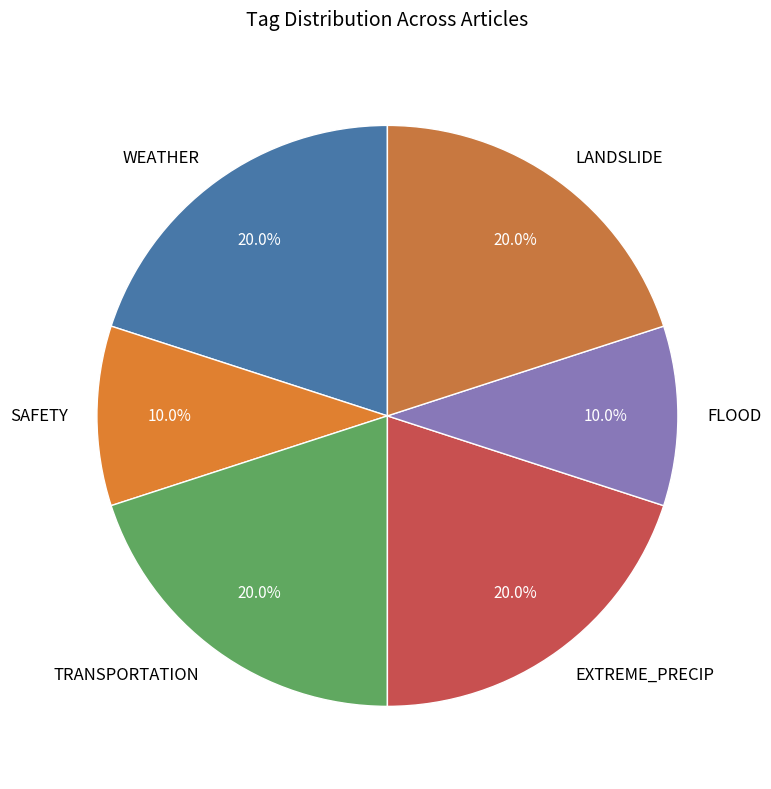

To the nearest percent, what is the difference between the largest and smallest slice percentages?

10%